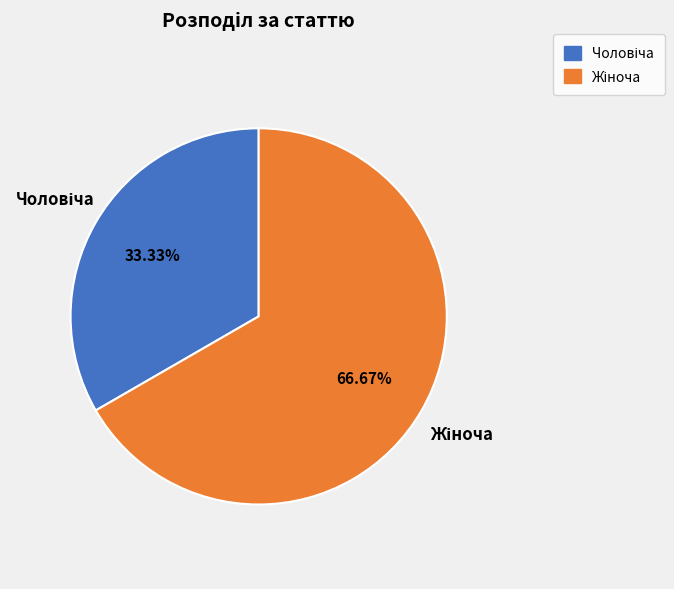

Is there a majority slice in this chart?

Yes